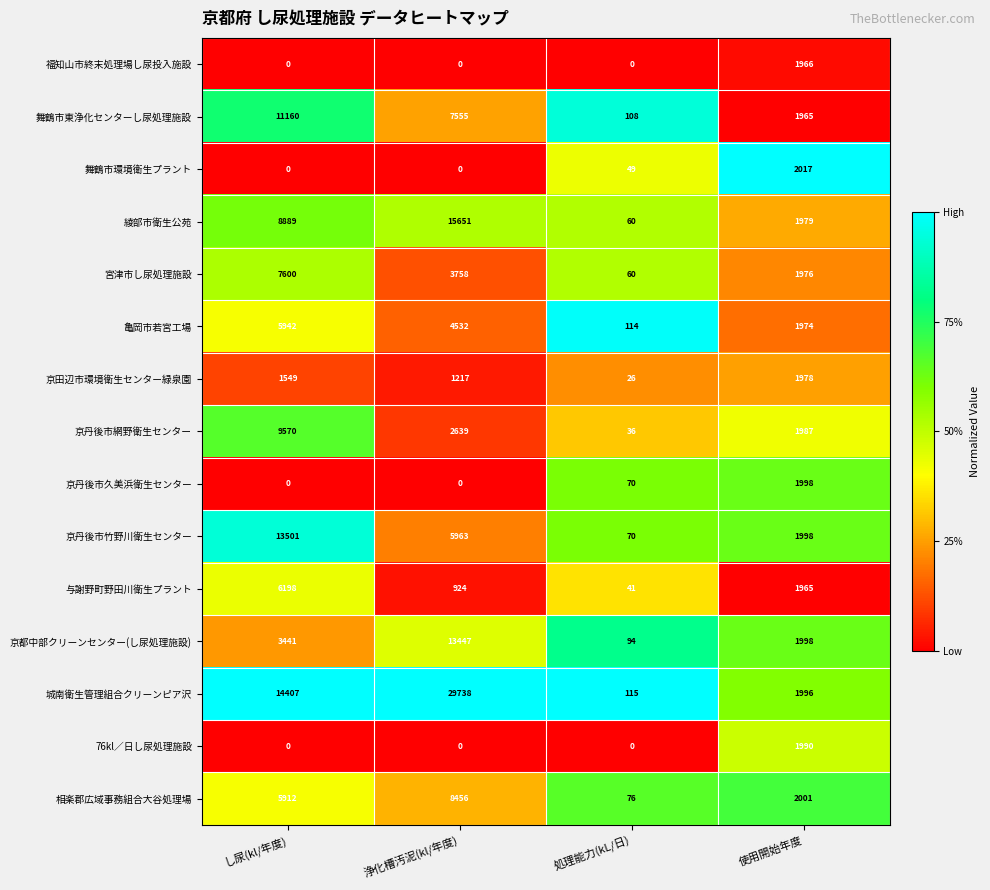

Which series has the largest total across all categories?

城南衛生管理組合クリーンピア沢